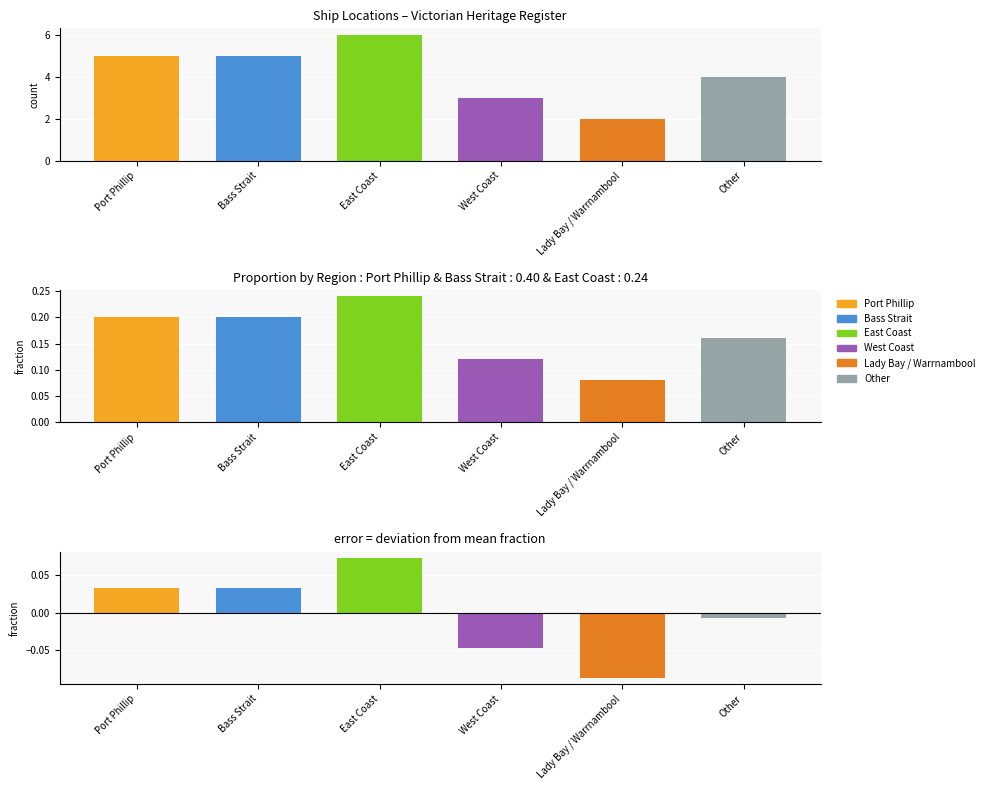

Is it true that the value at Bass Strait is 5?

True